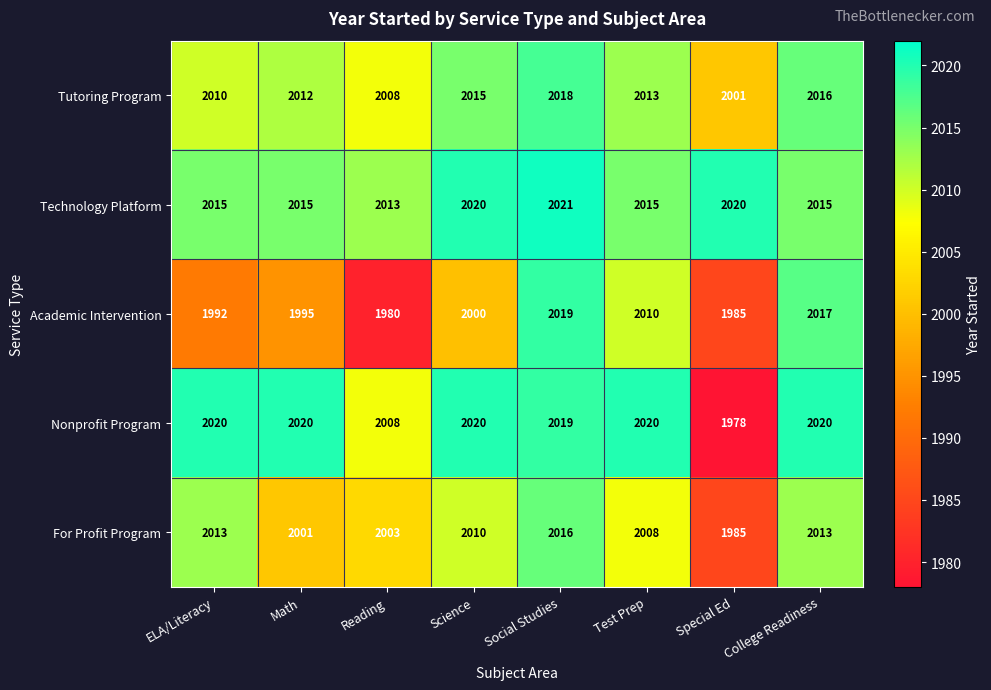

What is the total value across all series at Social Studies?

10093